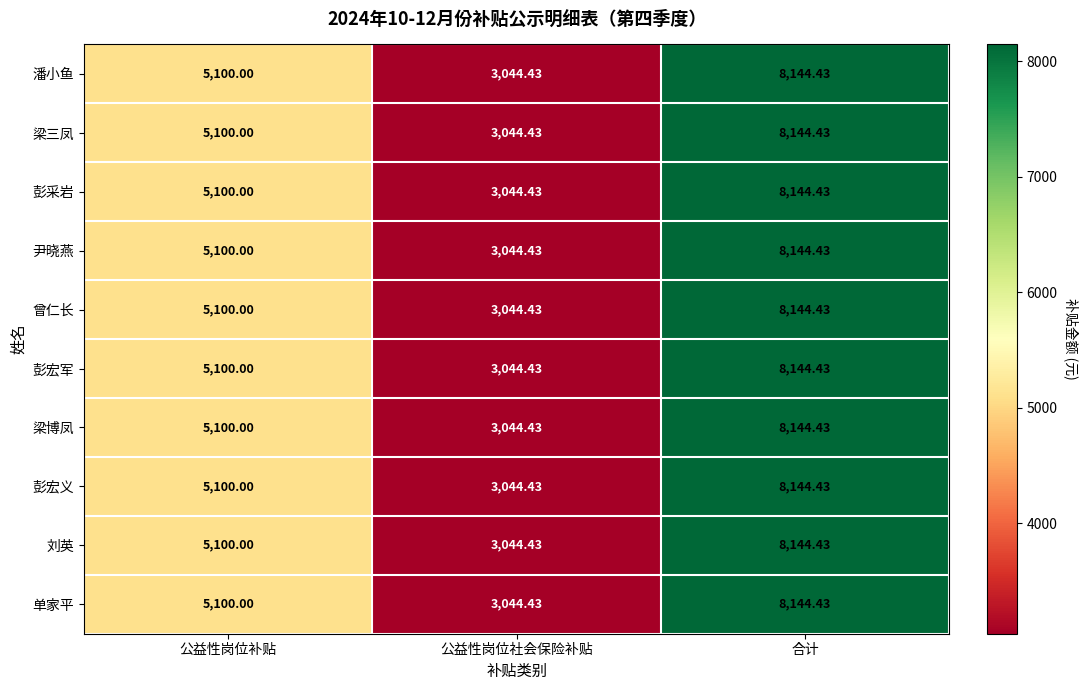

At which category is the sum across all series the highest?

合计